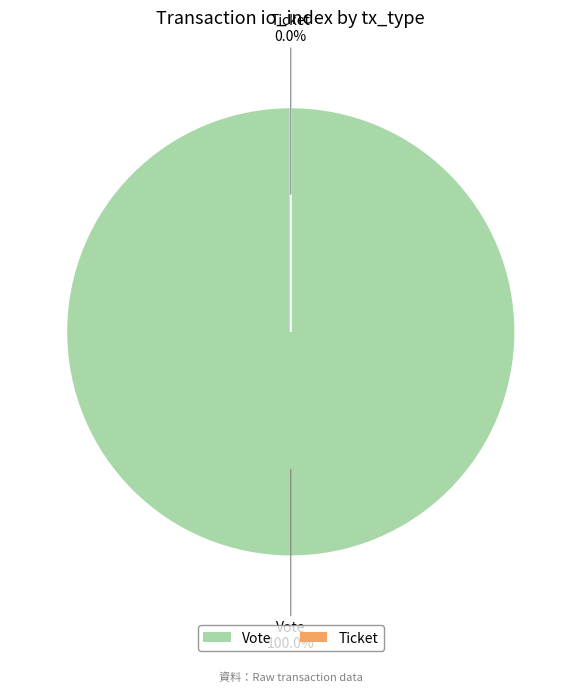

What percentage is the Vote slice, to the nearest percent?

100%